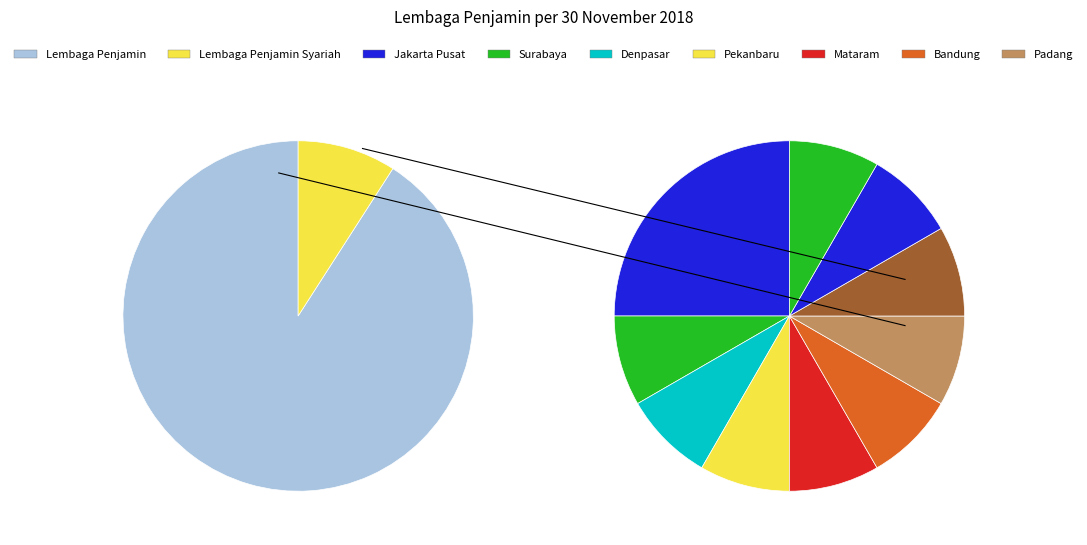

Which slice is the largest?

Lembaga Penjamin